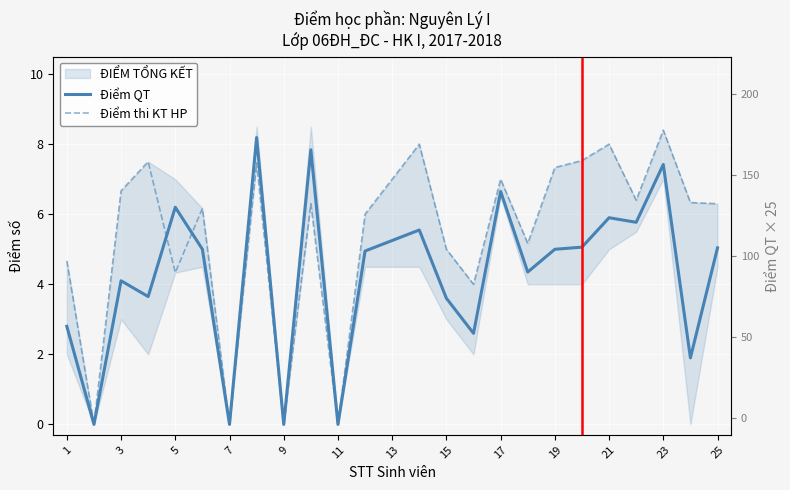

How many values in the ĐIỂM TỔNG KẾT series exceed 5?

11